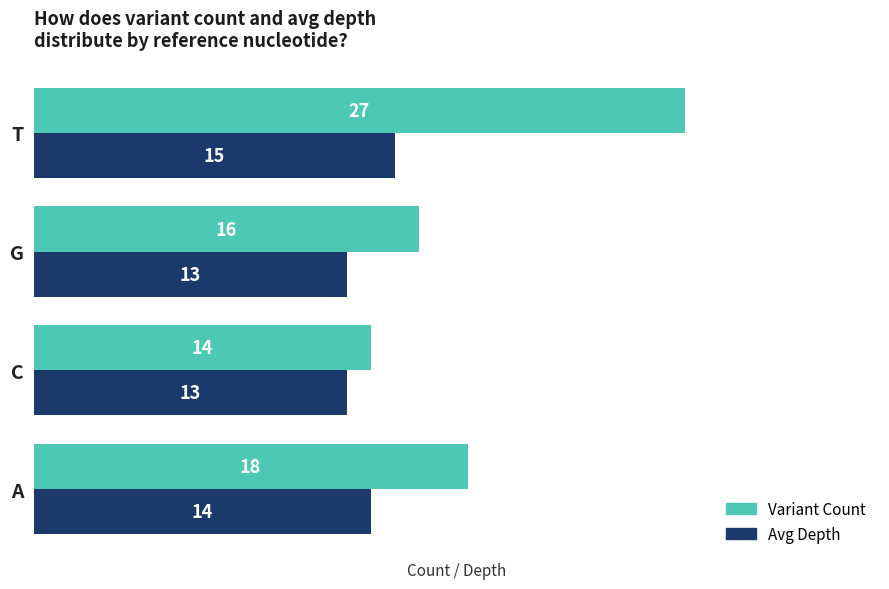

Which series has the largest total across all categories?

Variant Count